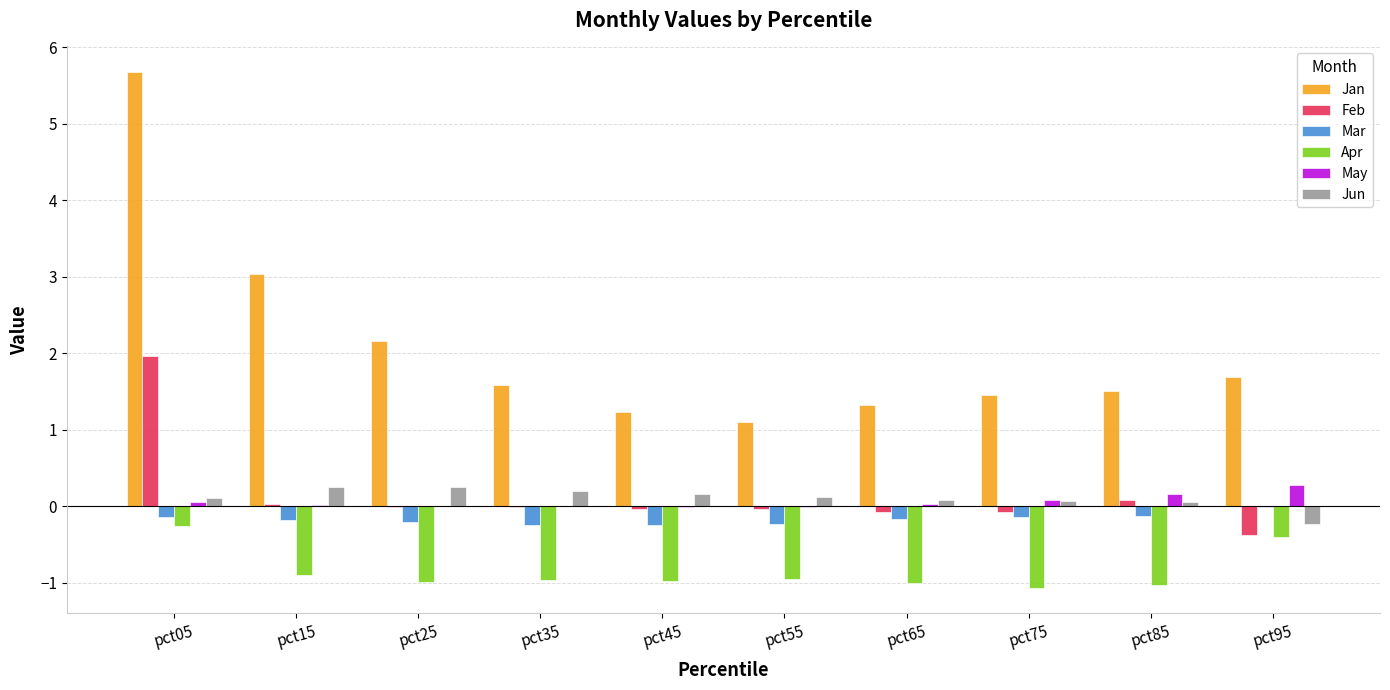

Which series changed the most between pct05 and pct65?

Jan